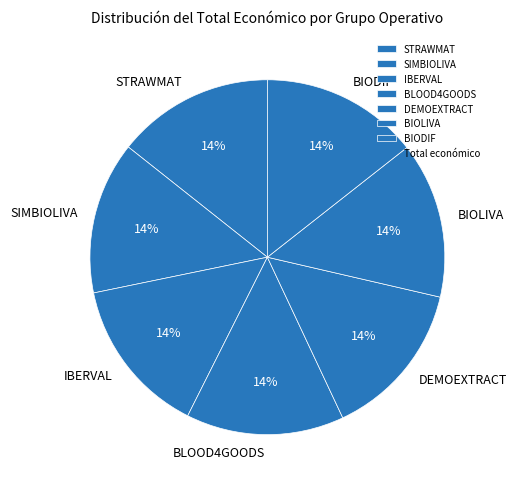

To the nearest percent, what is the combined percentage of BIODIF and IBERVAL?

29%